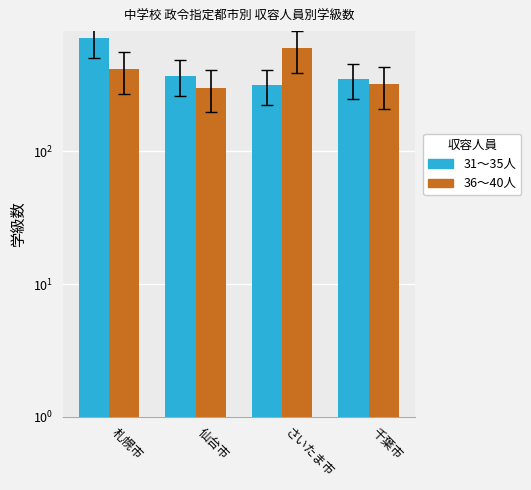

Rank the series by their average value, from highest to lowest.

31～35人, 36～40人